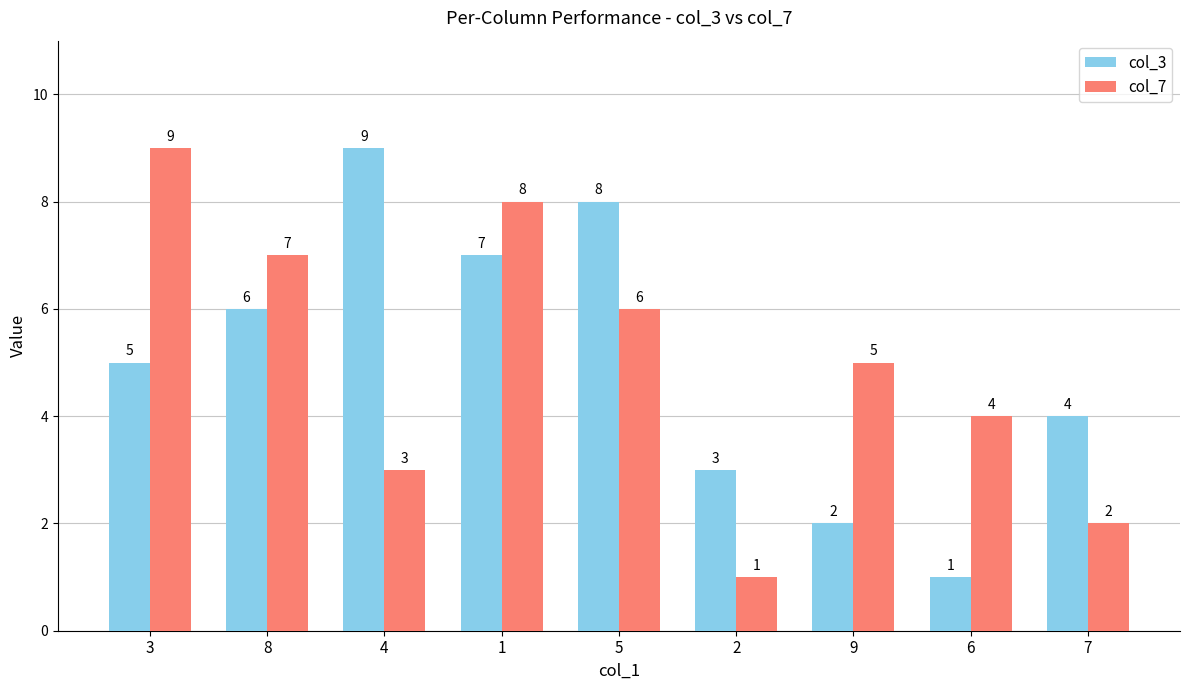

List the labels in order of col_7 value, largest first.

3, 1, 8, 5, 9, 6, 4, 7, 2